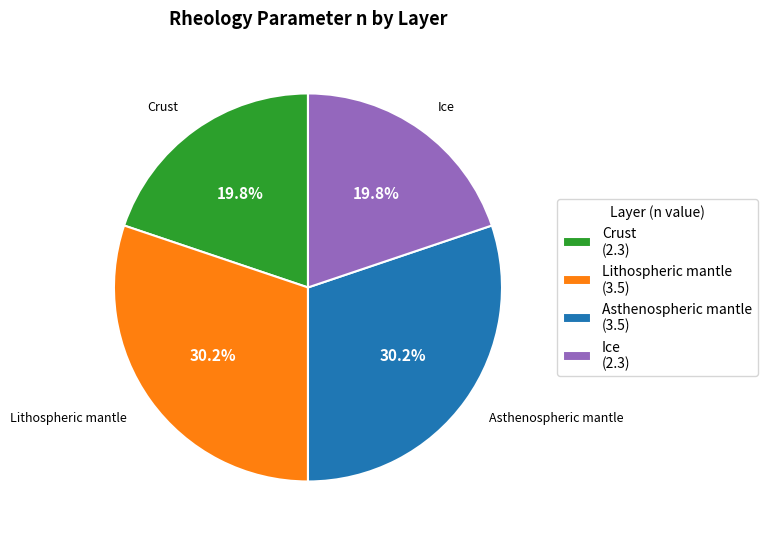

The Crust slice represents 12% of the pie. True or false?

False